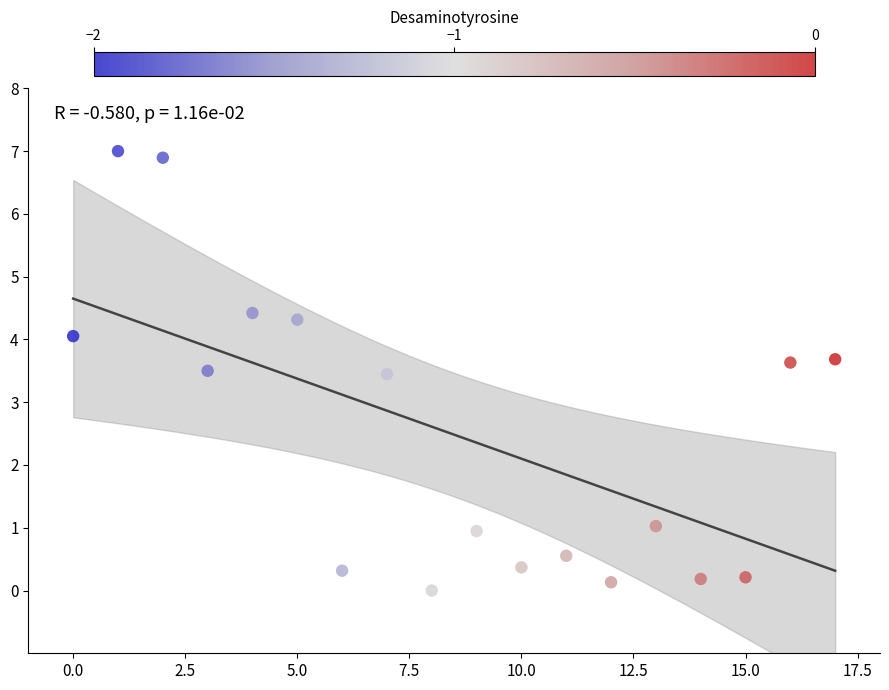

What is the range of Y values (max minus min)?

7.0